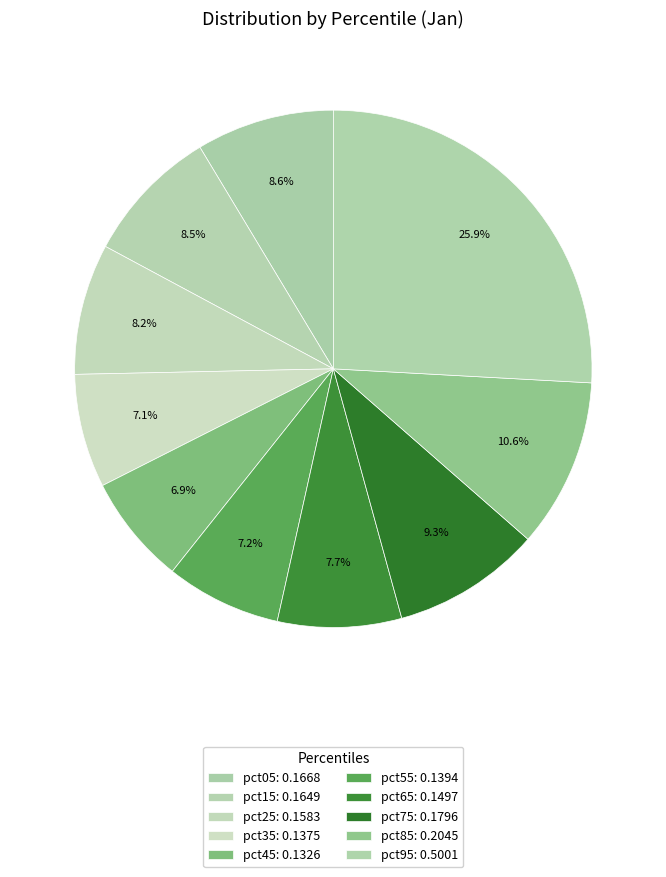

How many segments does this pie chart have?

10